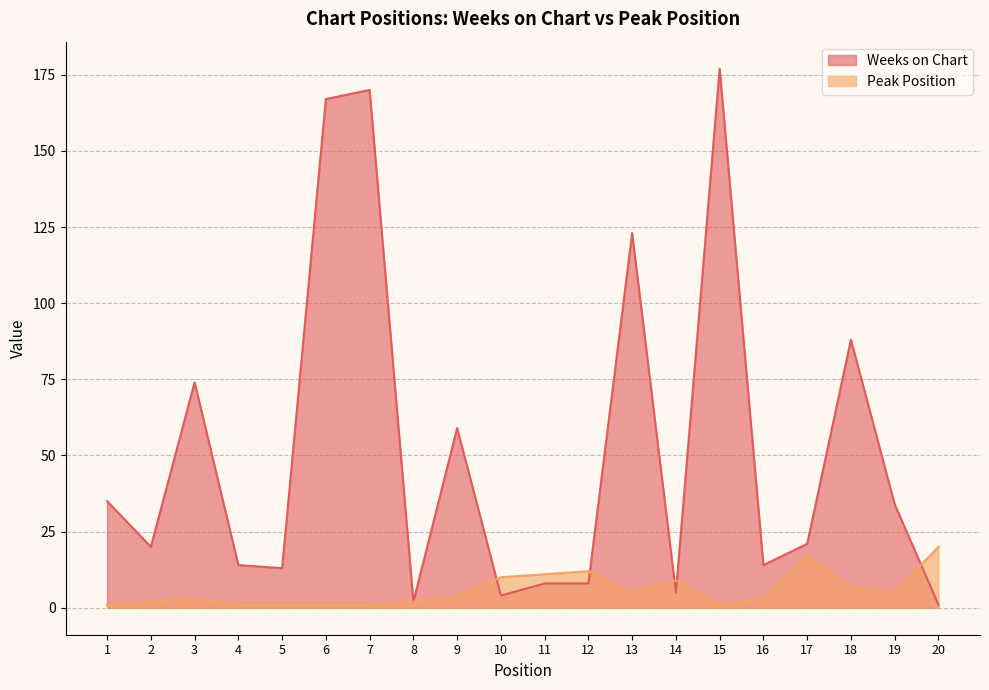

Where do Weeks on Chart and Peak Position first cross each other?

9 and 10